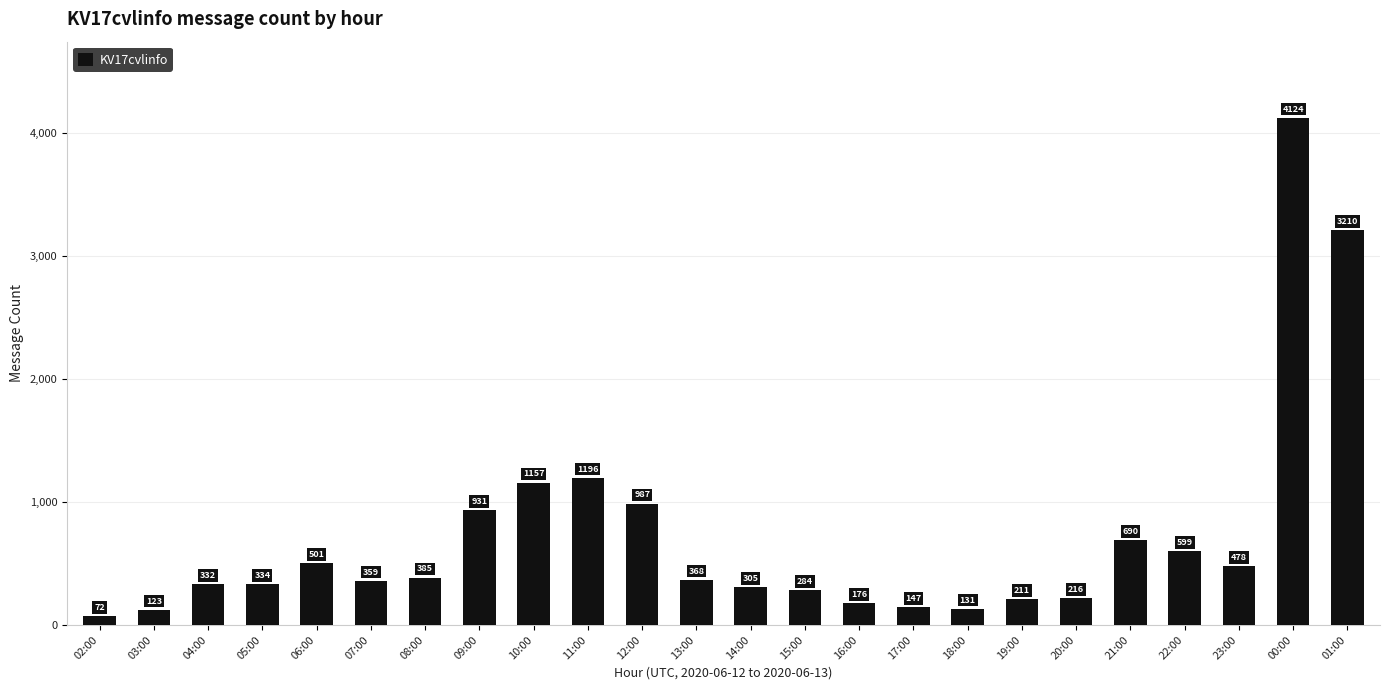

What position from the left is 03:00?

2